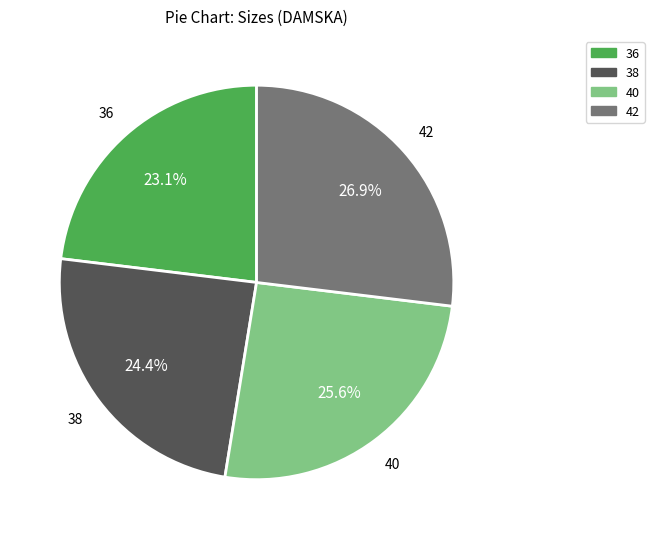

Does 42 represent more than half of the total?

No